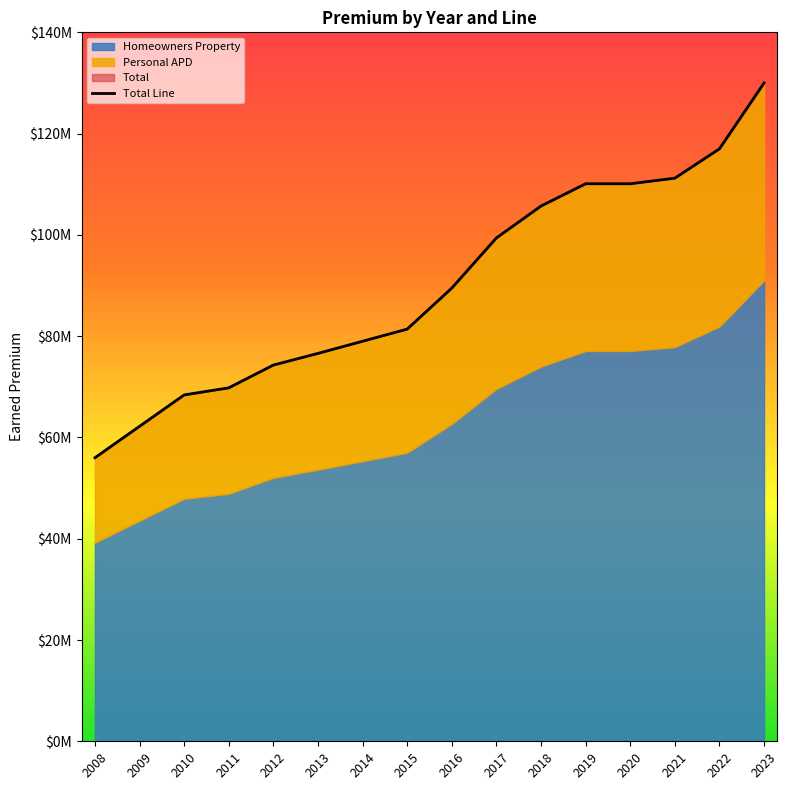

True or false: Homeowners Property and Total intersect in this chart.

False